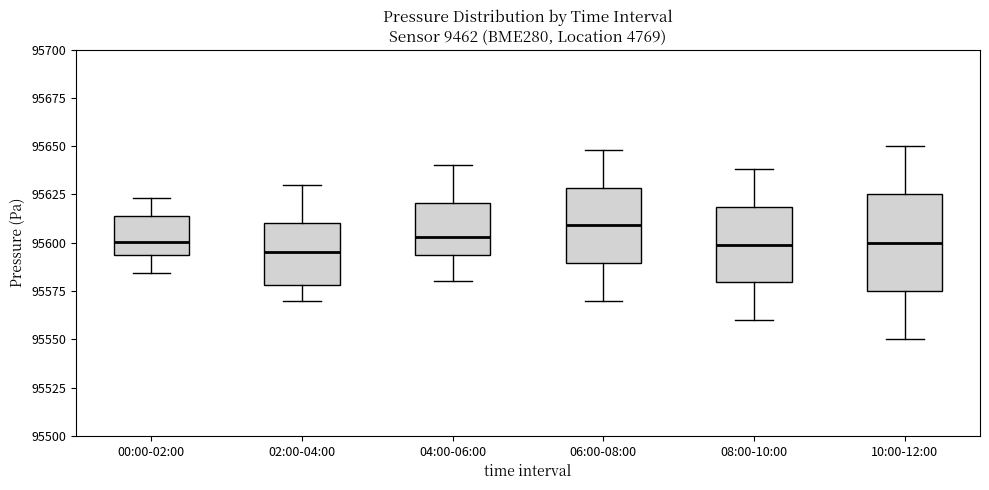

Where is the upper edge of the box for 02:00-04:00 on the y-axis? The values are not printed on the chart, so give them approximately, as read against the axis.

95610